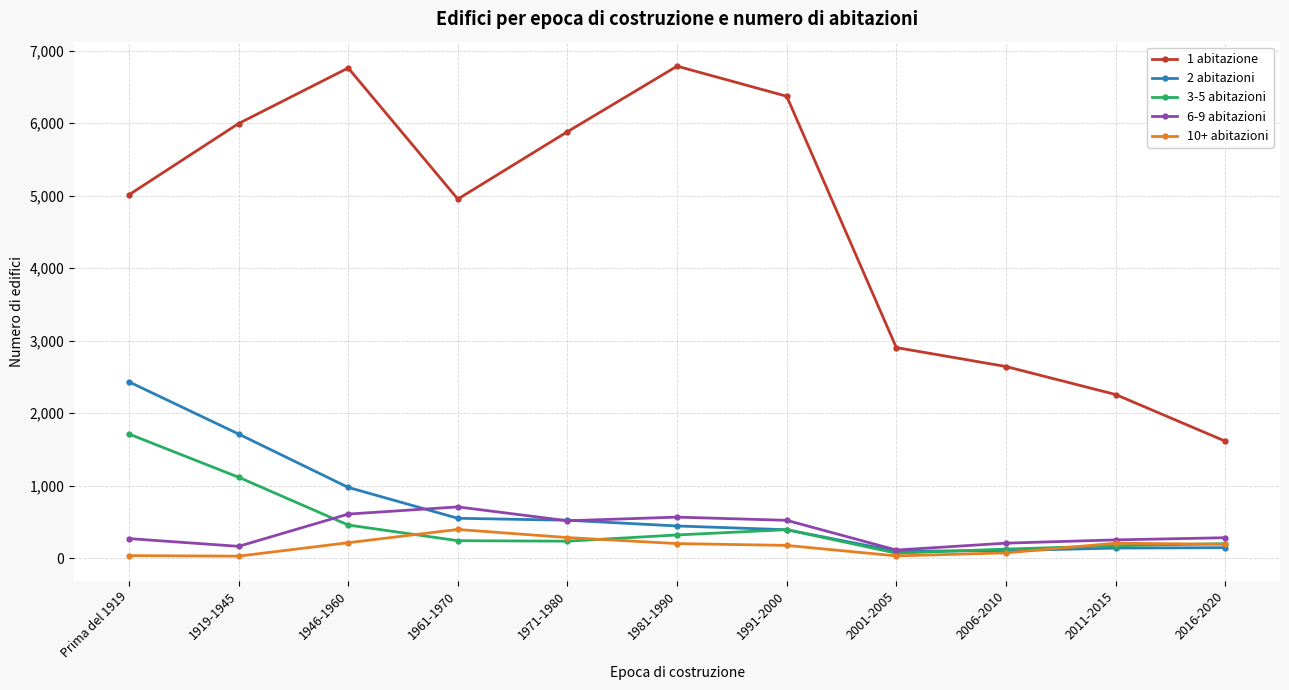

Rank the series by their maximum value, from highest to lowest.

1 abitazione, 2 abitazioni, 3-5 abitazioni, 6-9 abitazioni, 10+ abitazioni